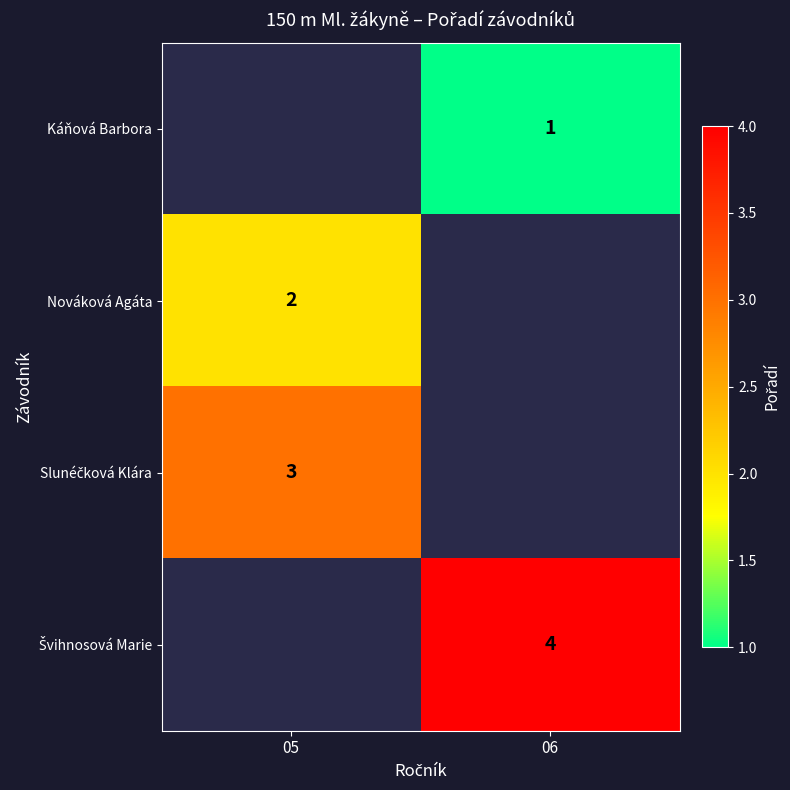

True or false: Káňová Barbora has a value of 1.0 at 06.

True